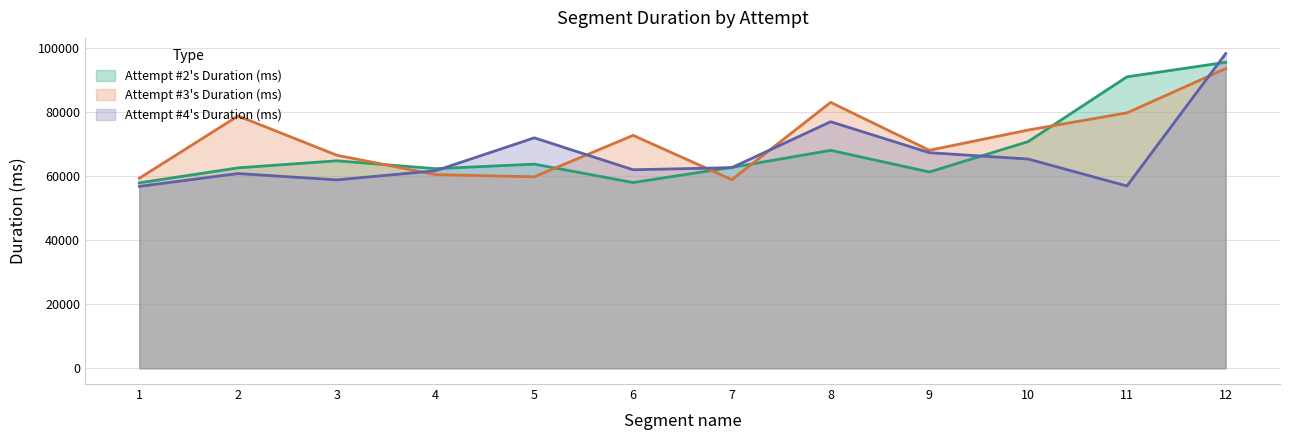

Rank the series at 12 from highest to lowest value.

Attempt #4's Duration (ms), Attempt #2's Duration (ms), Attempt #3's Duration (ms)